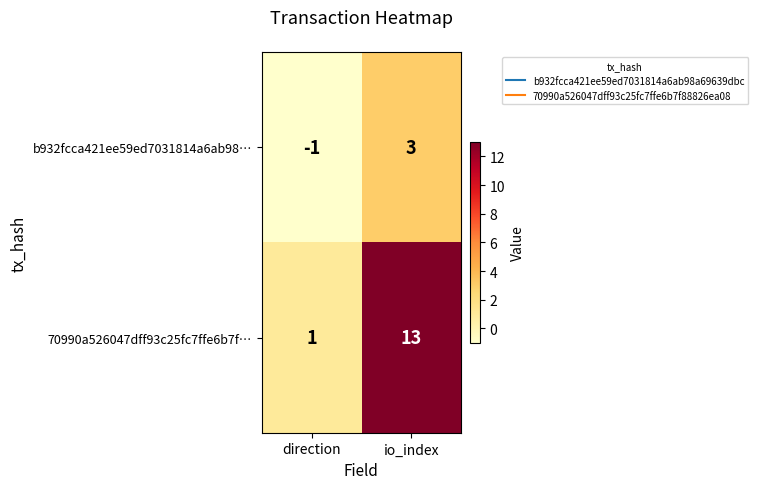

What is the difference between the maximum and minimum values in the b932fcca421ee59ed7031814a6ab98… series?

4